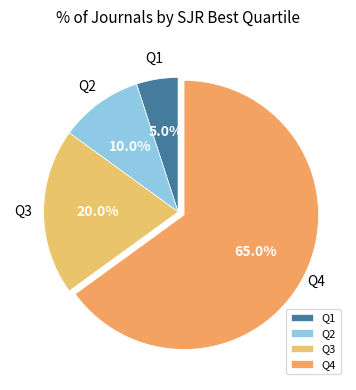

Which has a higher value, Q3 or Q4?

Q4